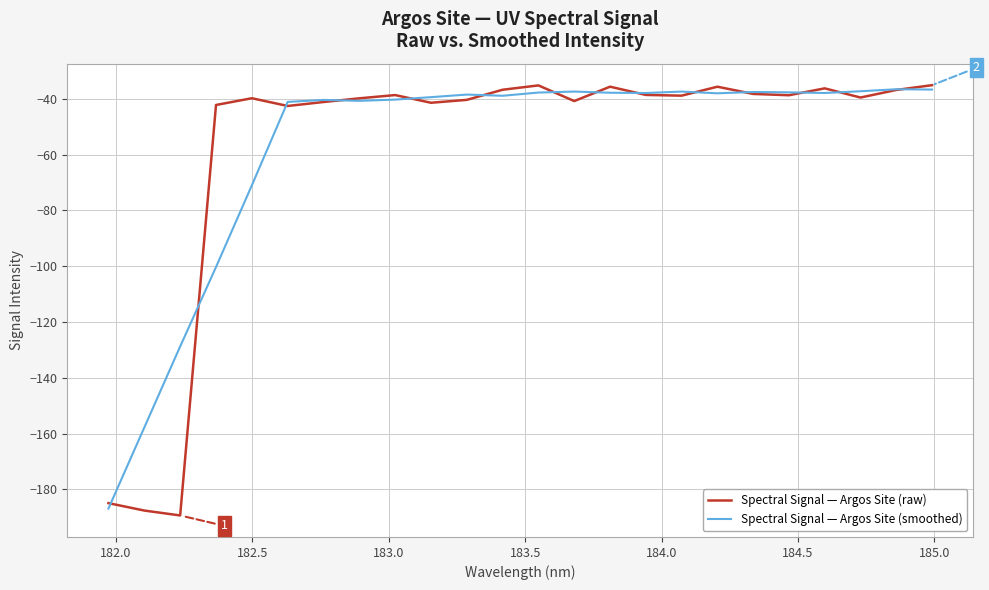

What is the lowest value of the Spectral Signal — Argos Site (smoothed) series?

-186.9